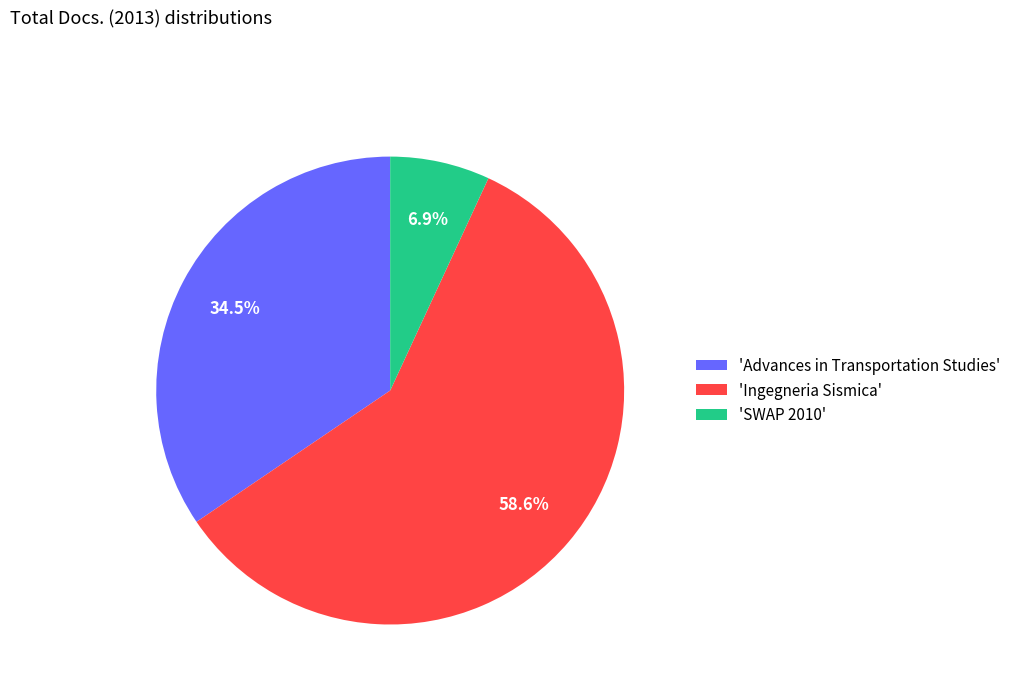

Combined, what portion of the pie is 'Ingegneria Sismica' and 'Advances in Transportation Studies'?

93.1%